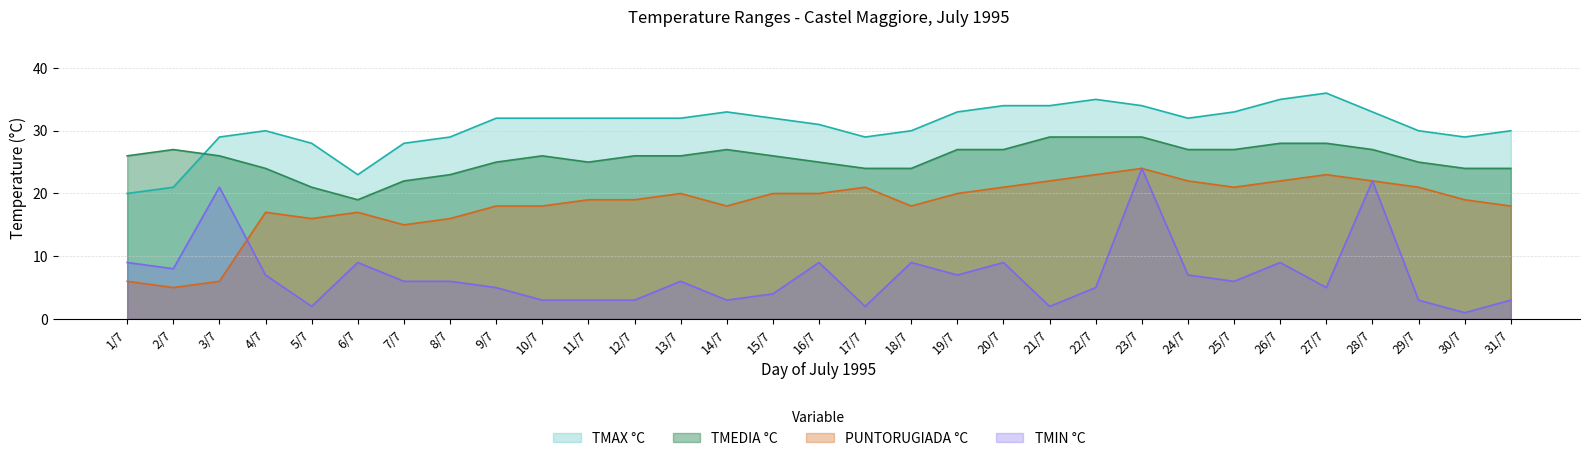

List the labels in order of TMIN °C value, largest first.

23/7, 28/7, 3/7, 1/7, 6/7, 16/7, 18/7, 20/7, 26/7, 2/7, 4/7, 19/7, 24/7, 7/7, 8/7, 13/7, 25/7, 9/7, 22/7, 27/7, 15/7, 10/7, 11/7, 12/7, 14/7, 29/7, 31/7, 5/7, 17/7, 21/7, 30/7